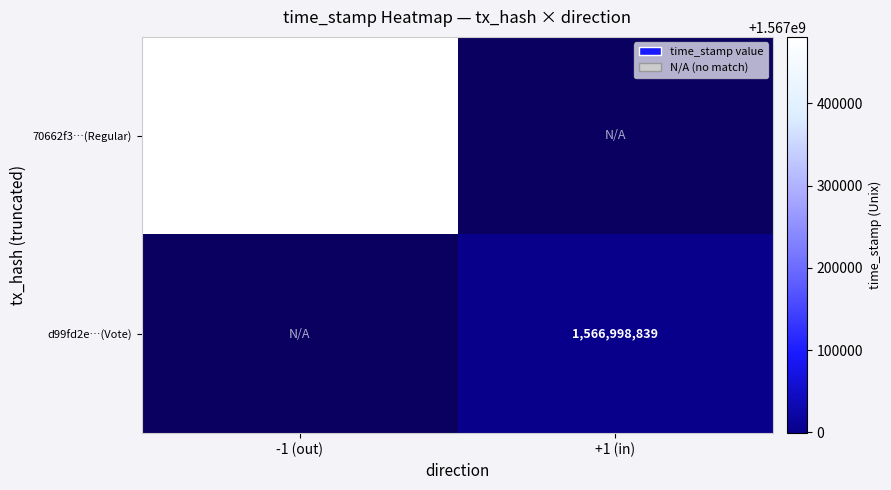

Is the value of d99fd2e…(Vote) at +1 (in) greater than the value of 70662f3…(Regular) at -1 (out)?

No